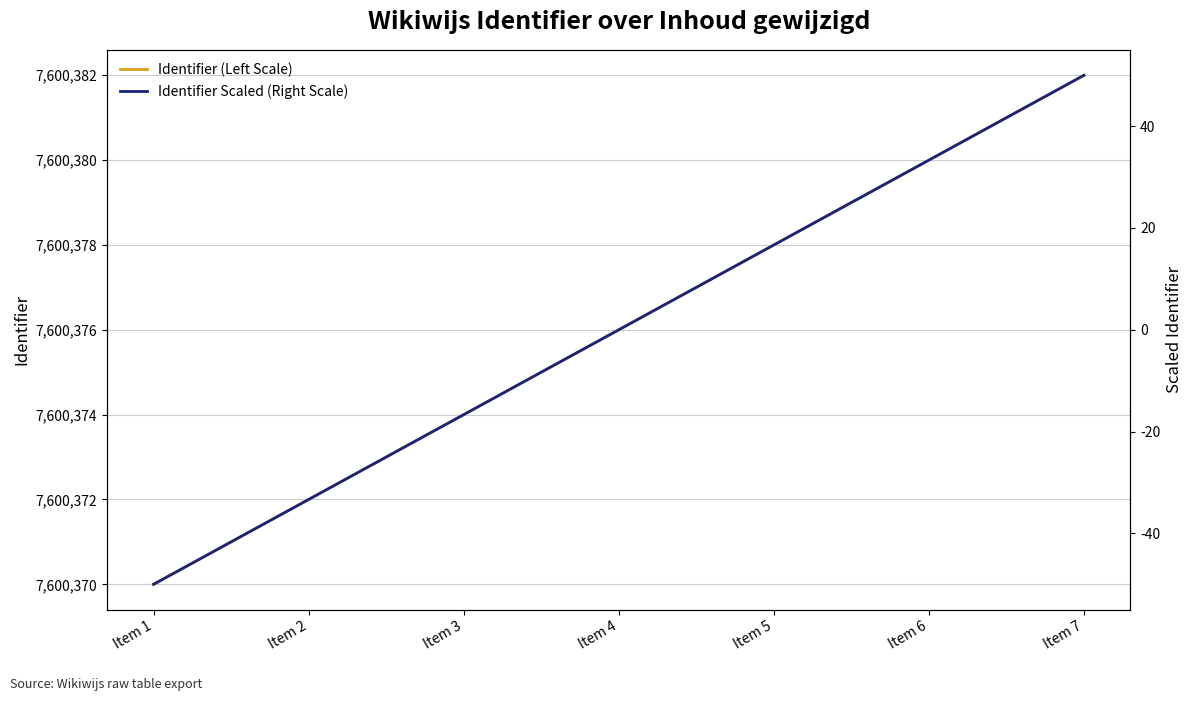

Reading right to left, list all the values displayed in this chart.

Identifier (Left Scale): 7600382.0	7600380.0	7600378.0	7600376.0	7600374.0	7600372.0	7600370.0
Identifier Scaled (Right Scale): 50.0	33.3	16.7	0.0	-16.7	-33.3	-50.0